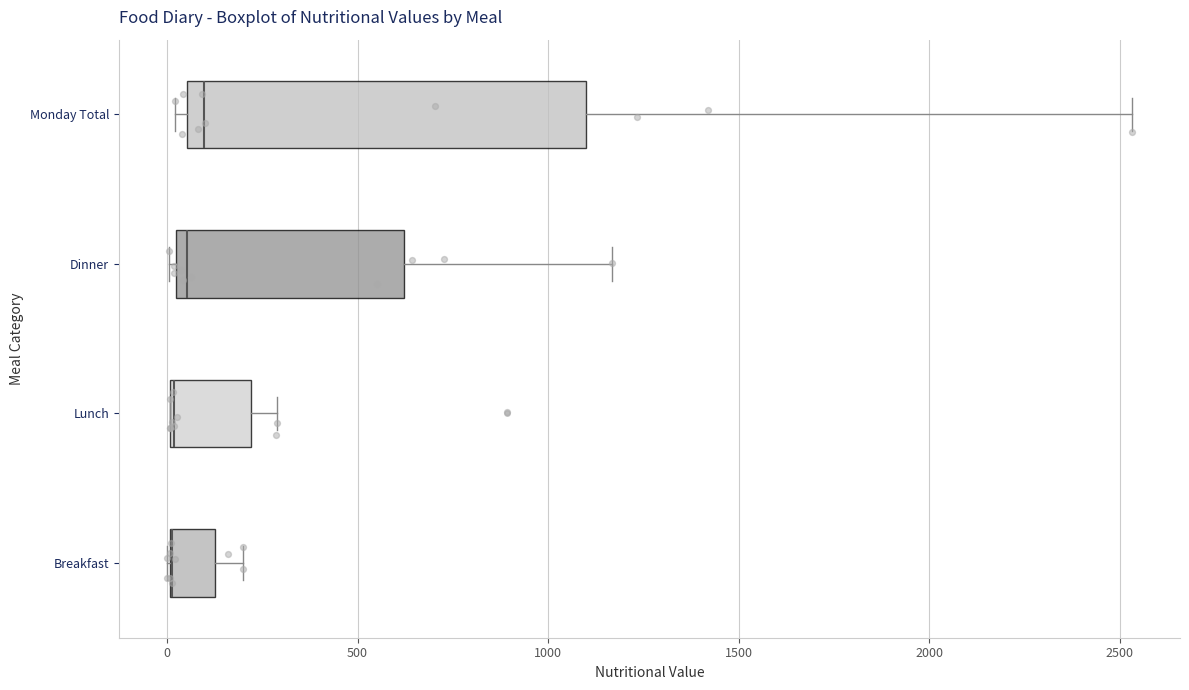

Where is the right edge of the box for Breakfast on the x-axis? The values are not printed on the chart, so give them approximately, as read against the axis.

150